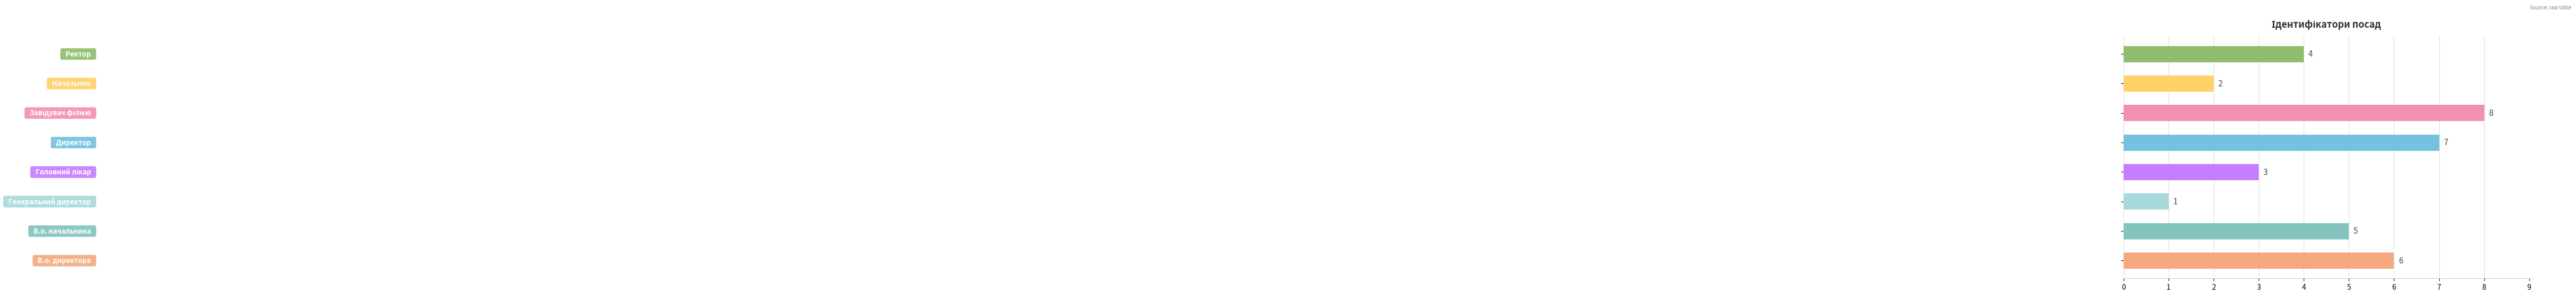

What is the difference between the maximum and minimum values?

7